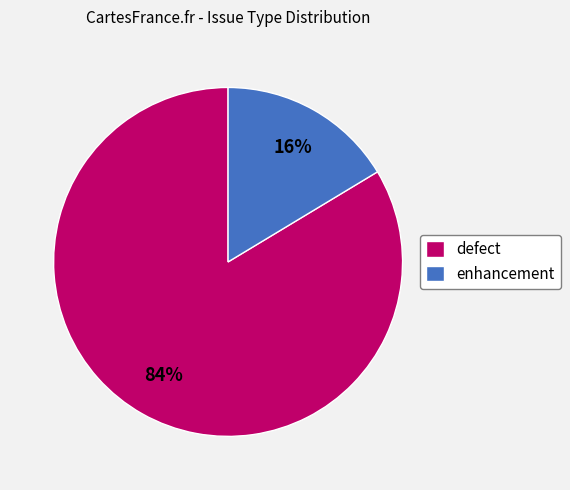

Is the sum of enhancement and defect greater than half?

Yes